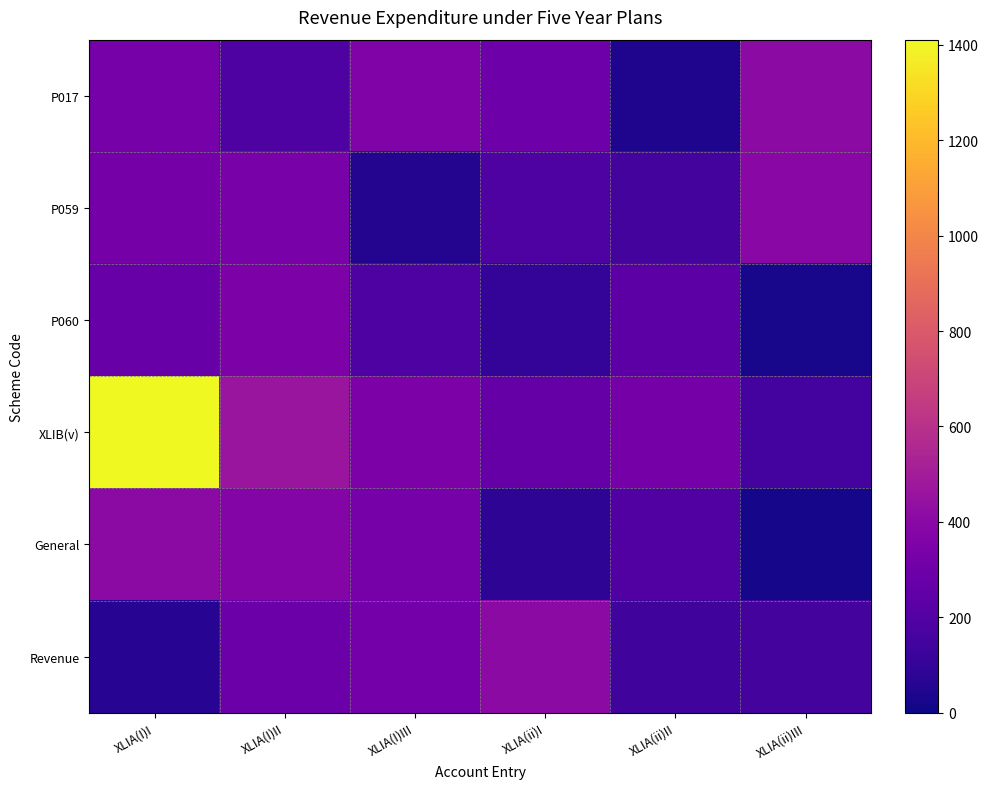

Between XLIA(I)I and XLIA(ii)I, which series saw the biggest shift?

XLIB(v)